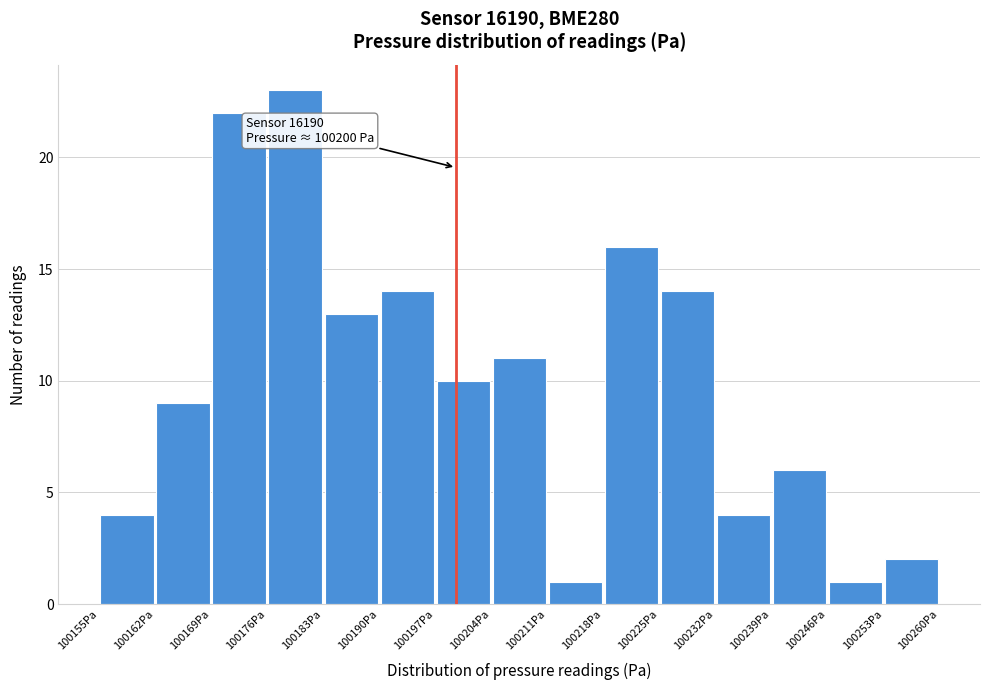

Over which range of the x-axis is the bar tallest?

100176 to 100183